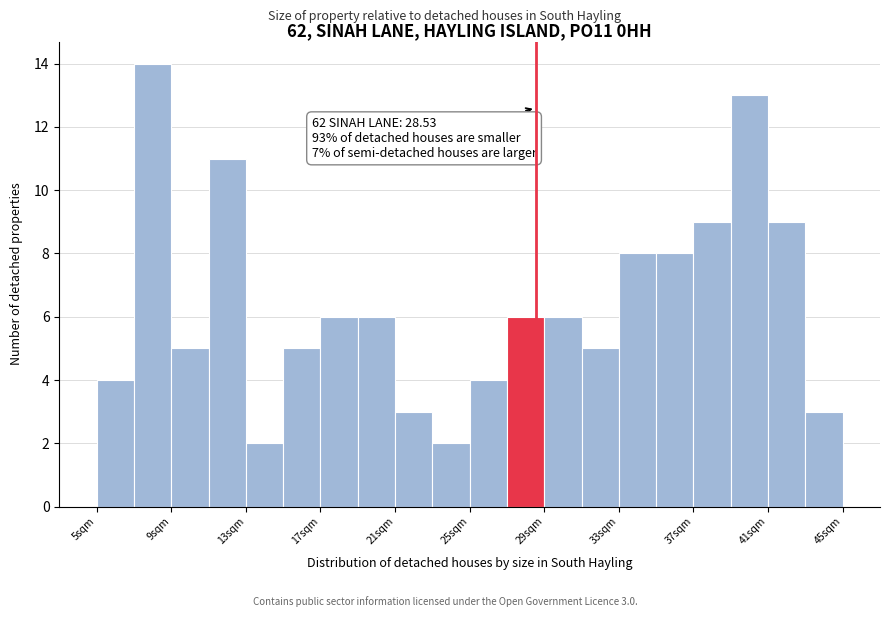

Which range on the x-axis has the tallest bar?

7 to 9